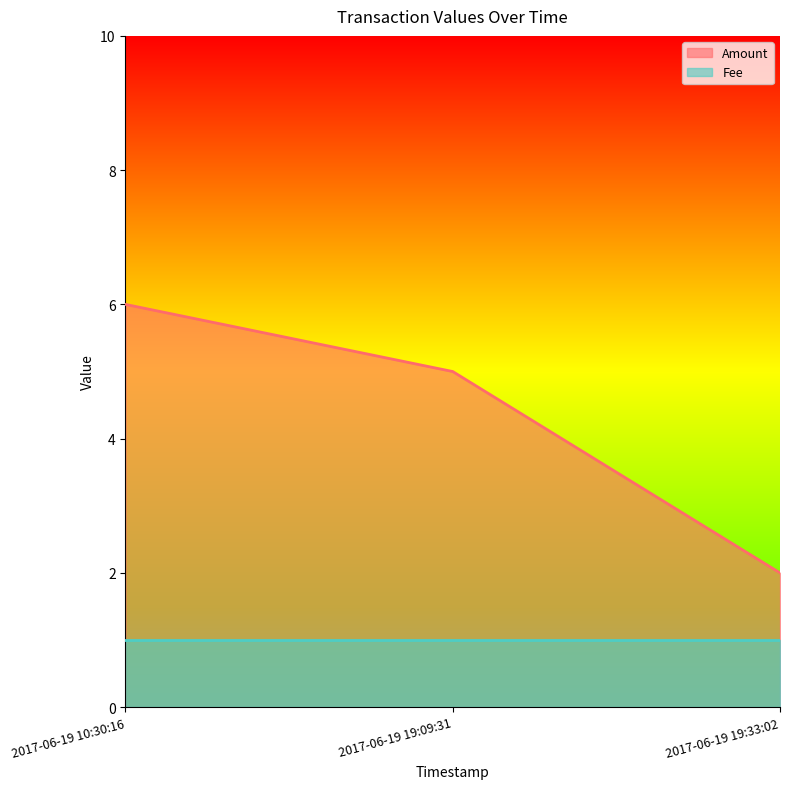

What is the difference between the maximum and minimum values?

4